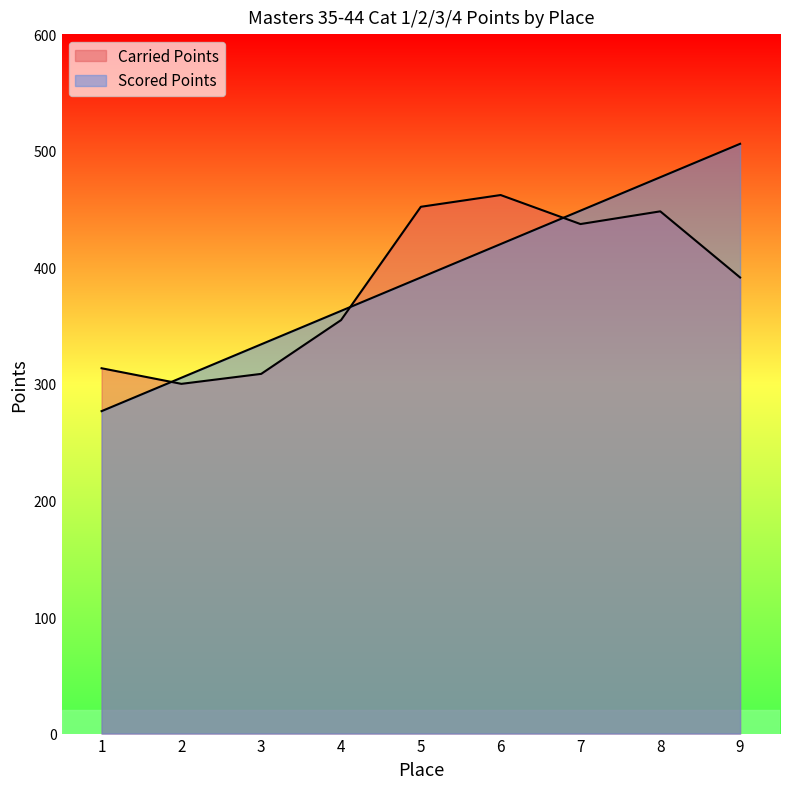

What is the difference between the maximum and minimum values in the Carried Points series?

162.0